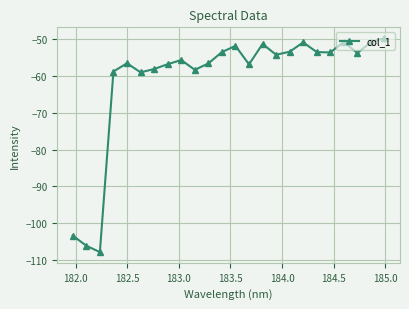

What is the smallest value displayed?

-107.8